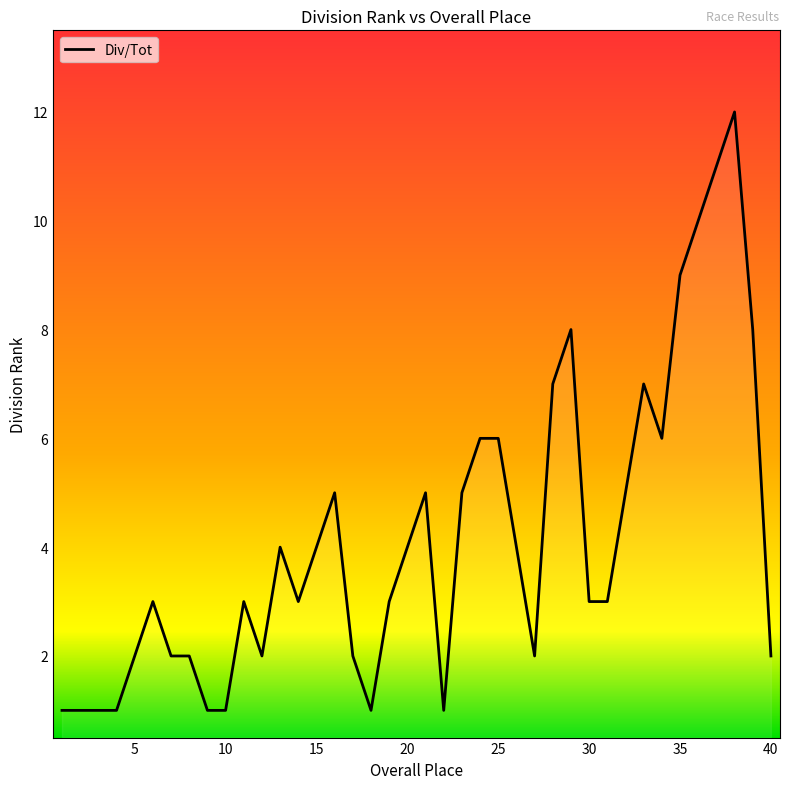

What is the maximum value shown in the chart?

12